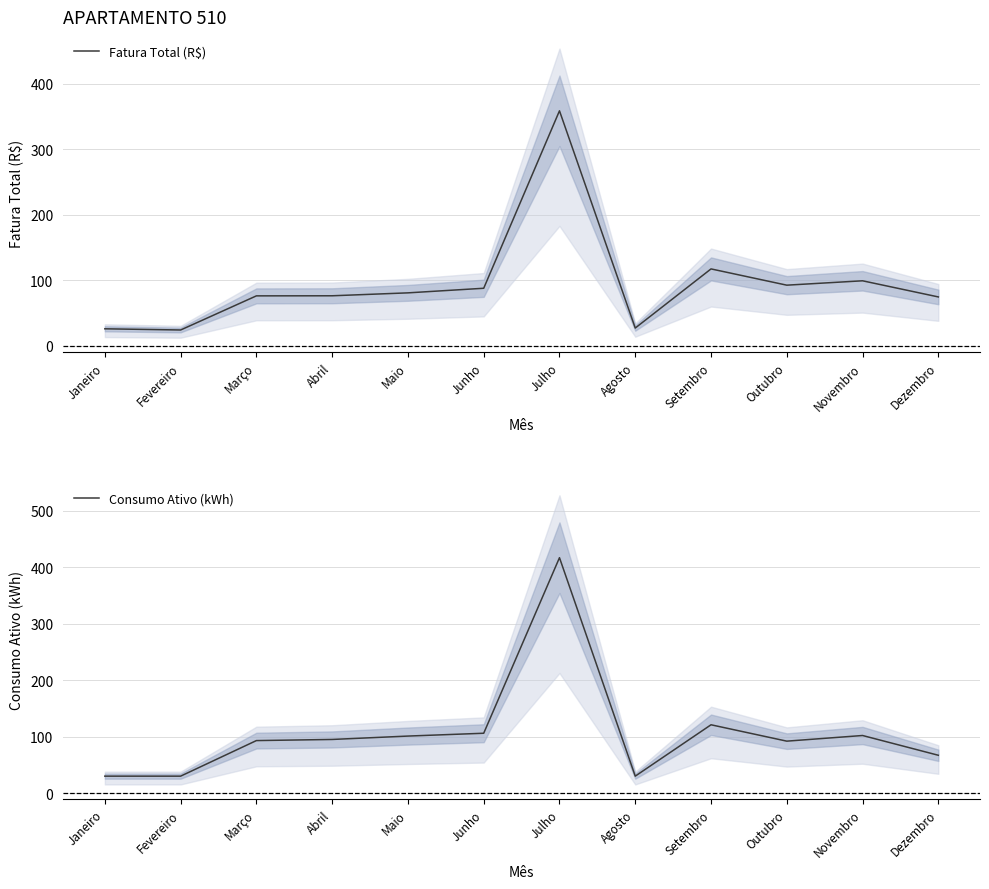

What are all the series names shown in the legend?

Fatura Total (R$), Consumo Ativo (kWh)